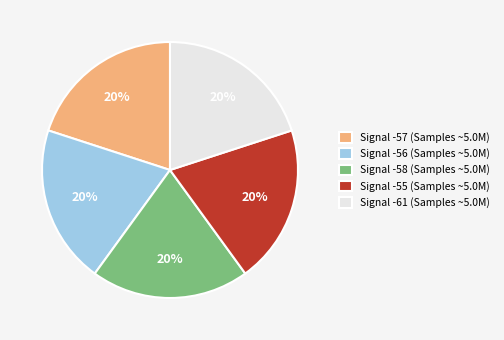

Is it true that Signal -56 (Samples ~5.0M) is 20% of the pie?

True